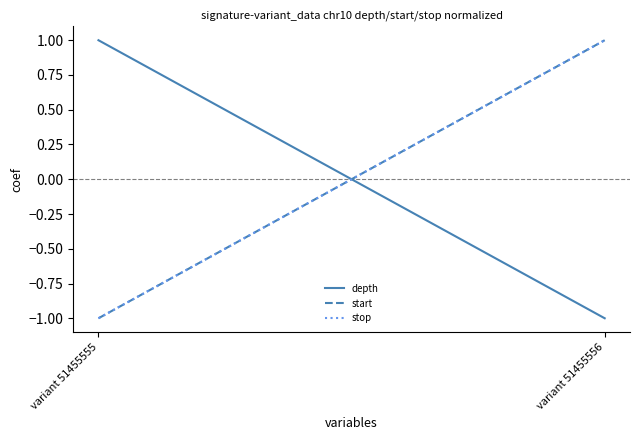

Reading left to right, list all the values displayed in this chart.

depth: variant 51455555=1	variant 51455556=-1
start: variant 51455555=-1	variant 51455556=1
stop: variant 51455555=-1	variant 51455556=1